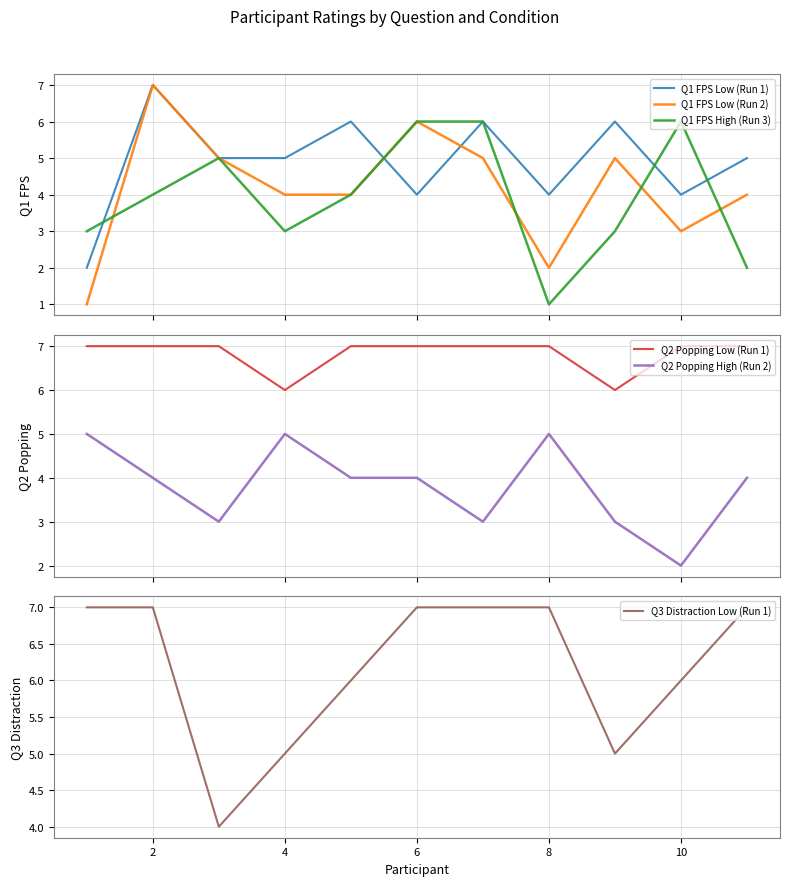

True or false: Q1 FPS Low (Run 2) and Q2 Popping High (Run 2) intersect in this chart.

True